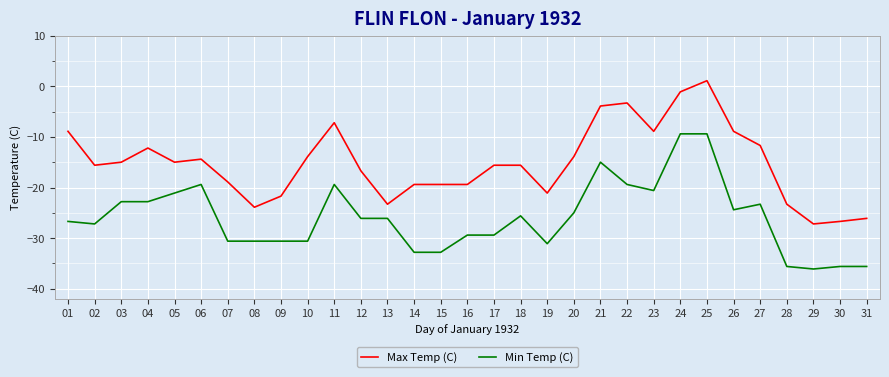

How many lines are shown in the chart?

2